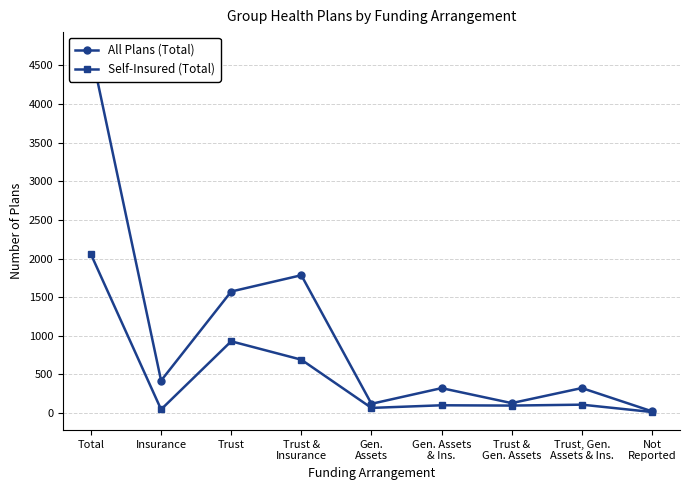

Is it true that Self-Insured (Total) equals 14 at Not
Reported?

True